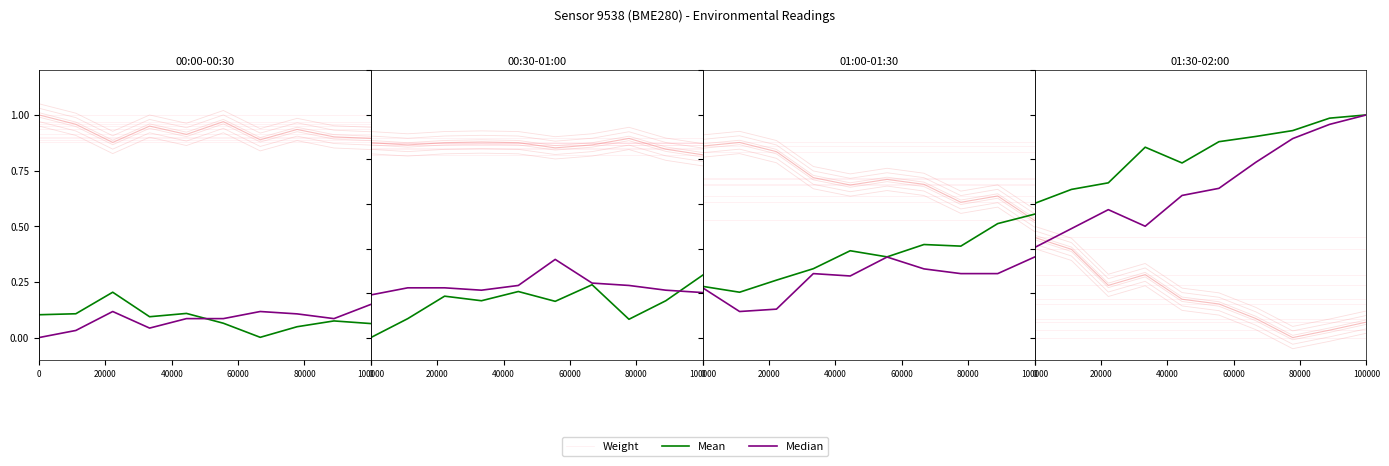

What is the label of the 3rd point from the left?

40000